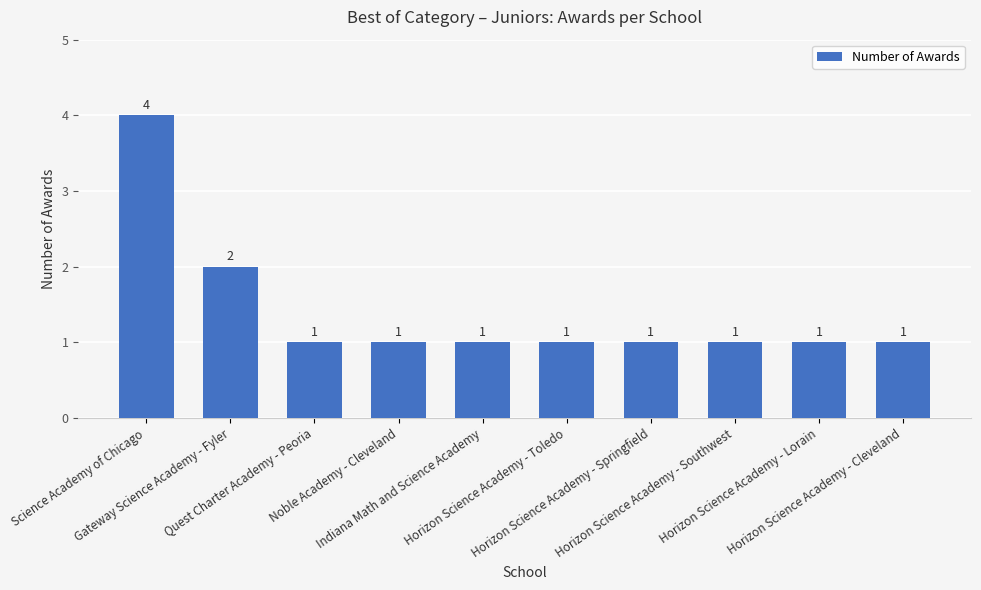

What is the label of the 10th bar from the right?

Science Academy of Chicago